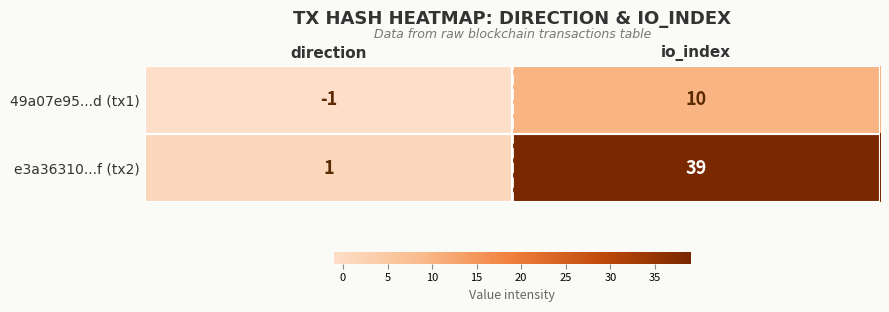

The e3a36310...f (tx2) series shows 10 at io_index. True or false?

False